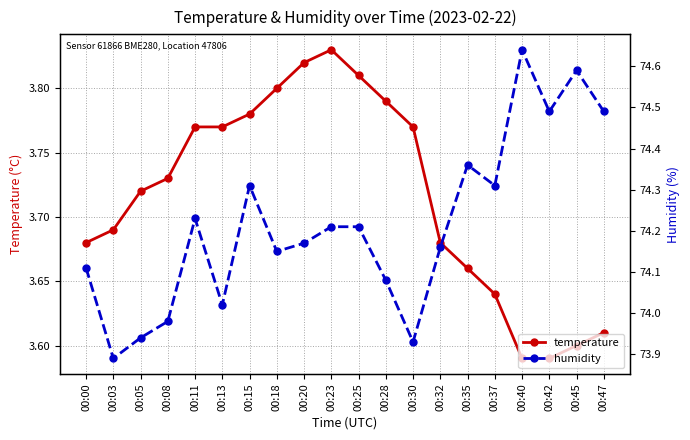

What is the approximate value of temperature at 00:00?

3.7